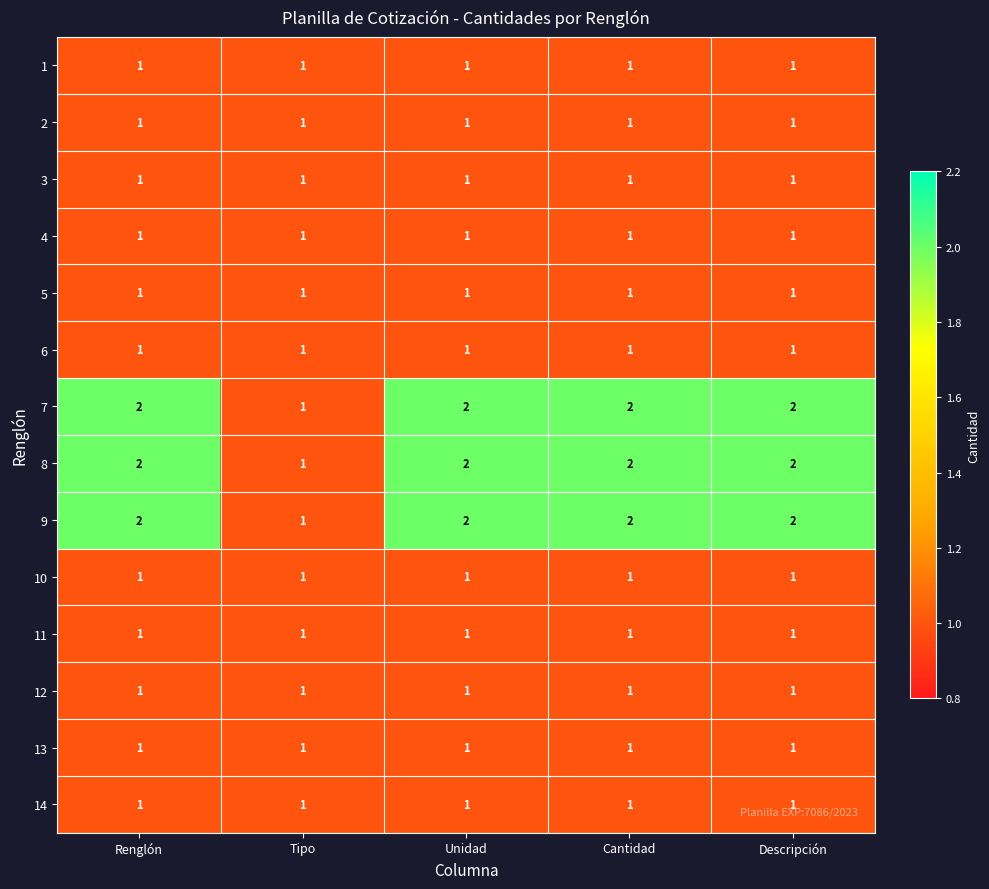

What is the sum of all 6 values?

5